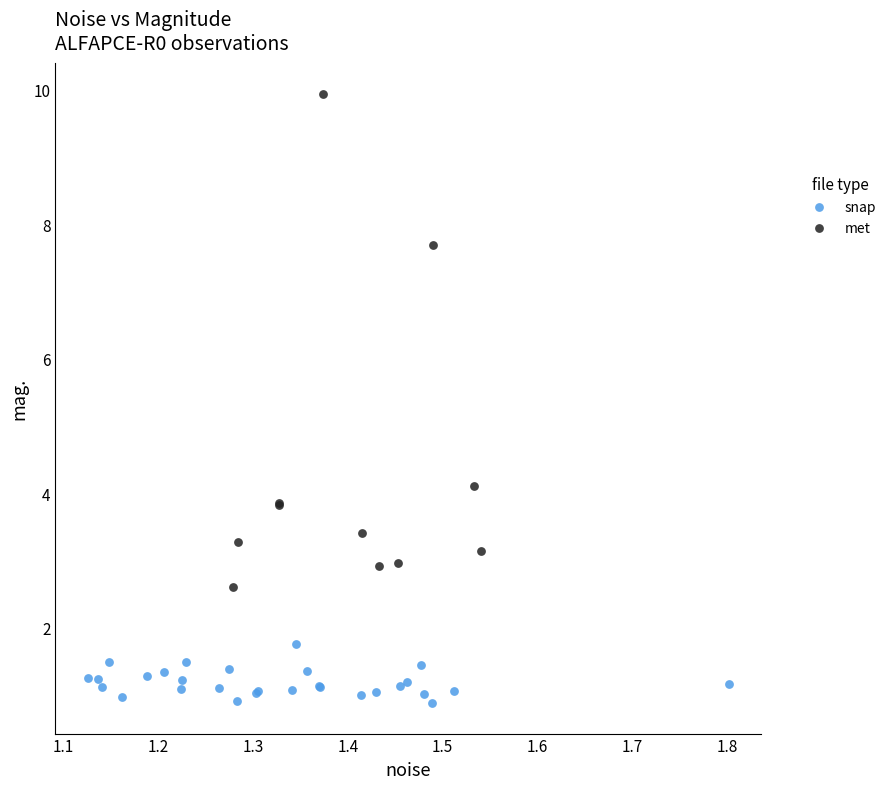

What are all the series names shown in the legend?

snap, met